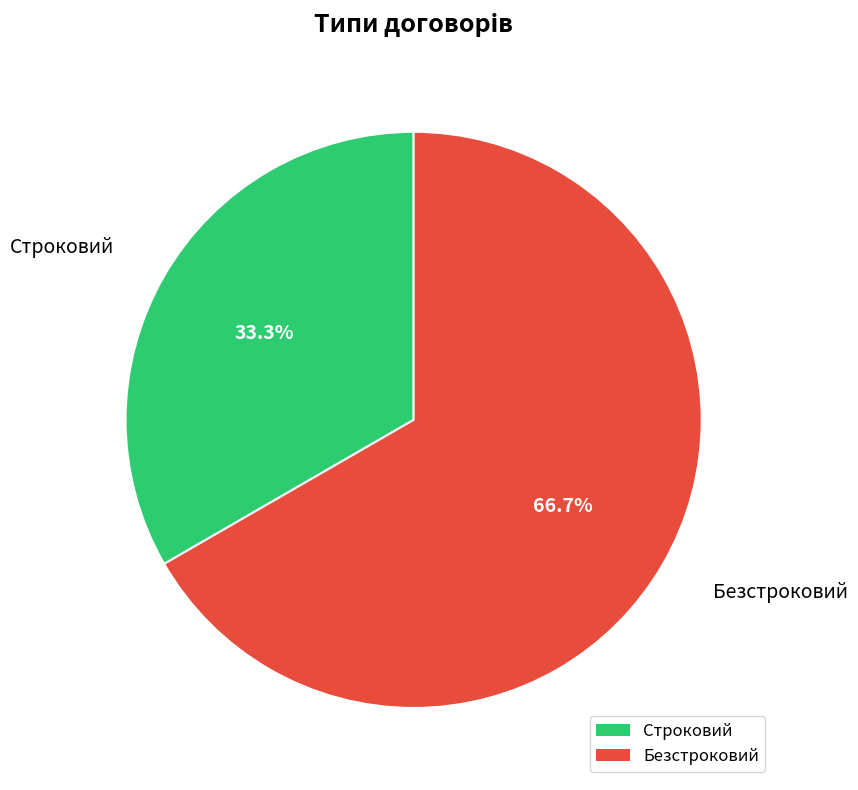

What is the total percentage of Строковий and Безстроковий?

100.0%